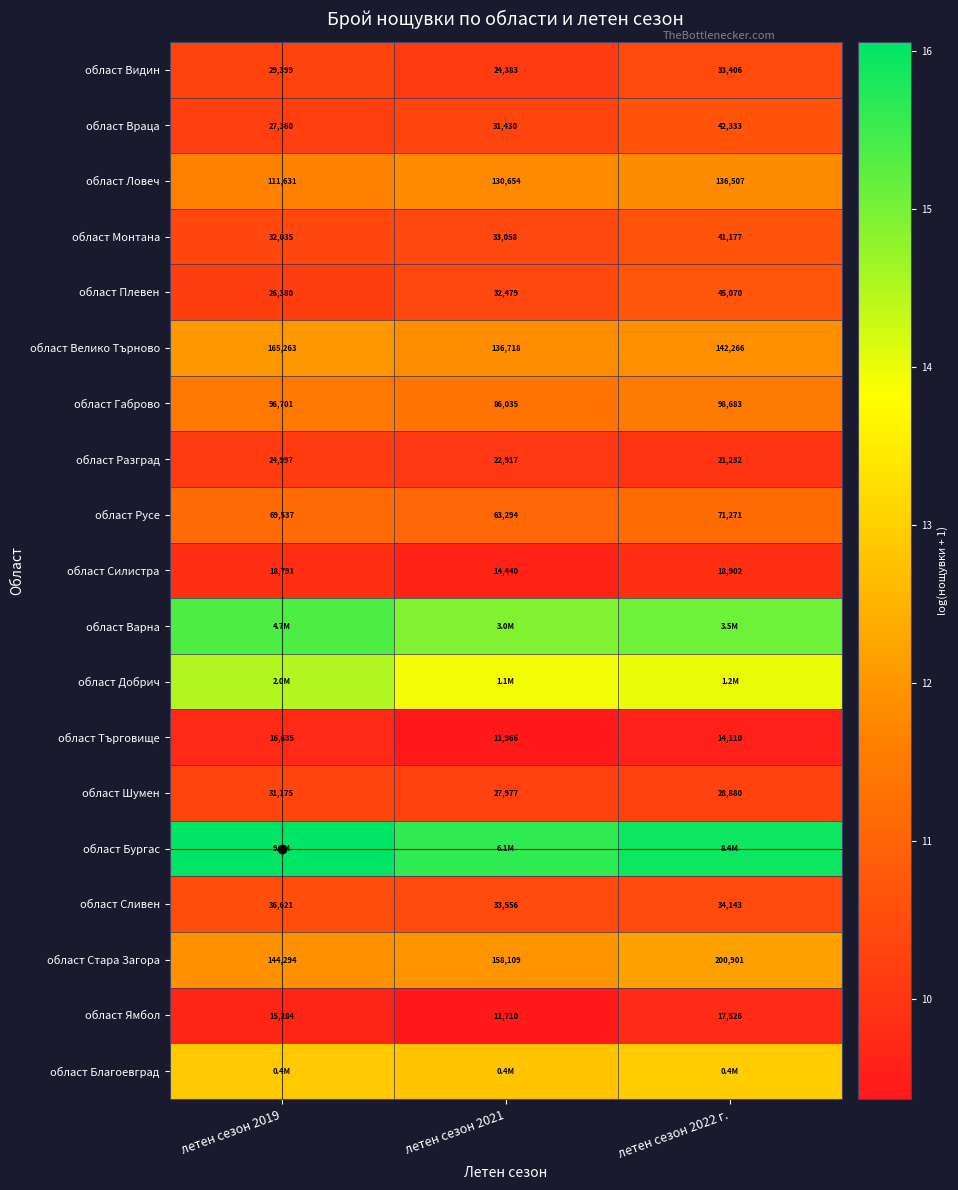

What is the lowest value of the област Варна series?

14.9